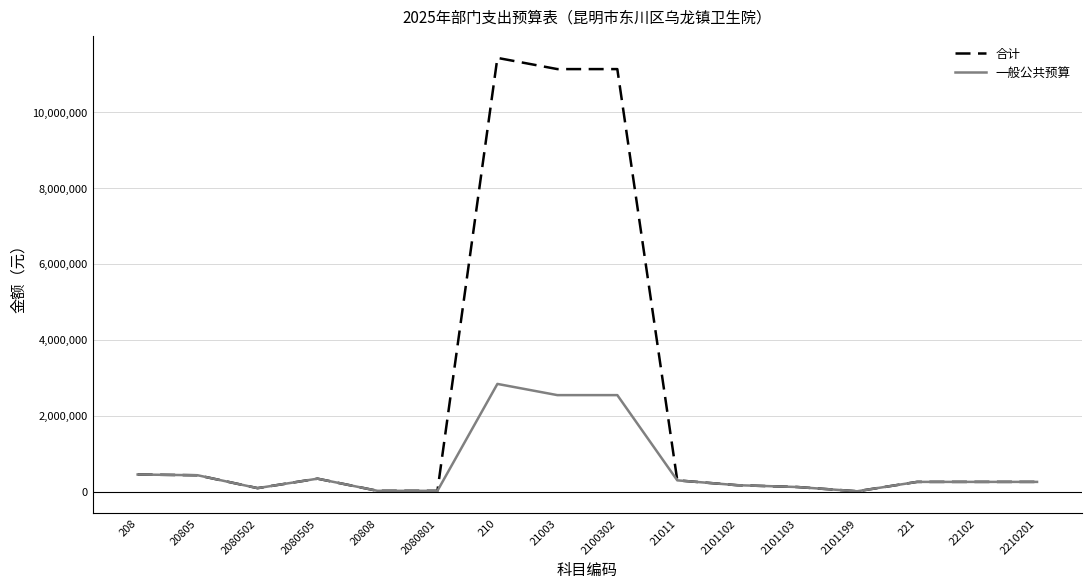

At which category is the sum across all series the highest?

210